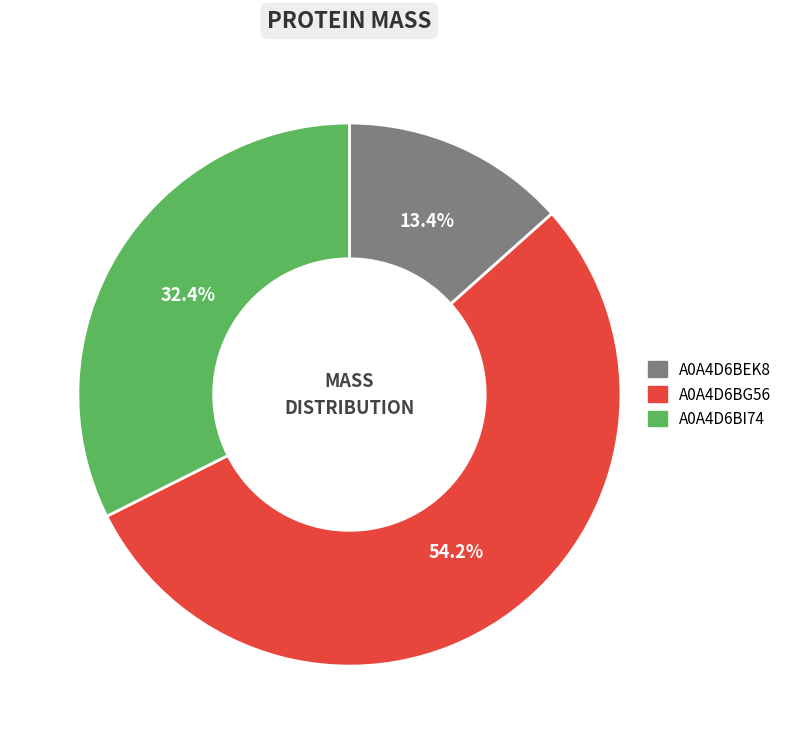

What percentage is NOT represented by A0A4D6BG56?

45.8%